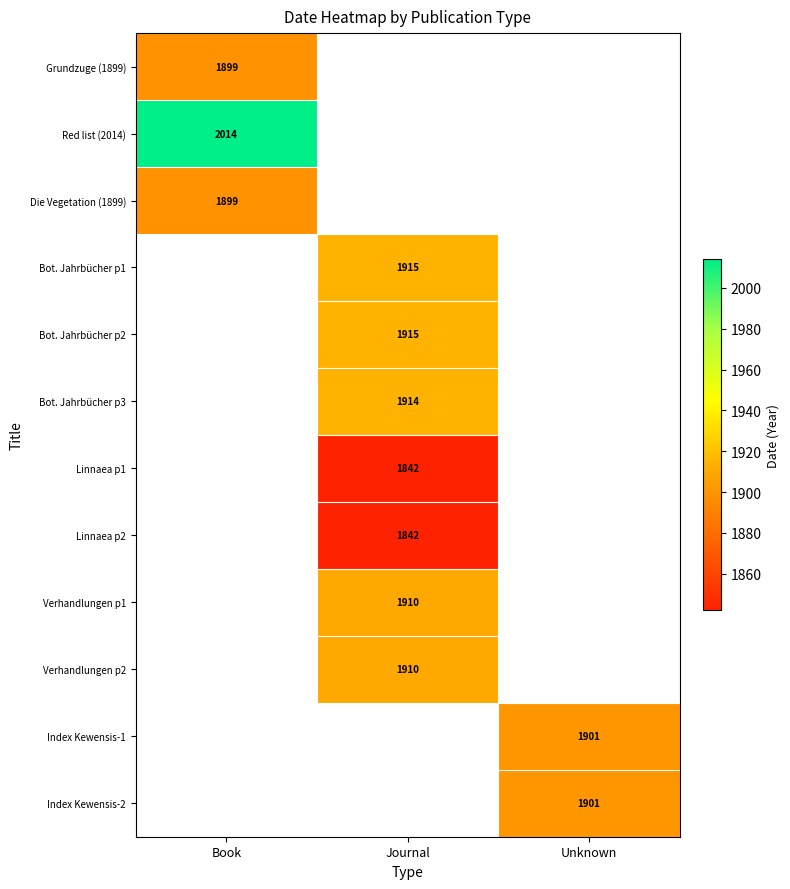

True or false: Grundzuge (1899) has a value of 3310 at Book.

False